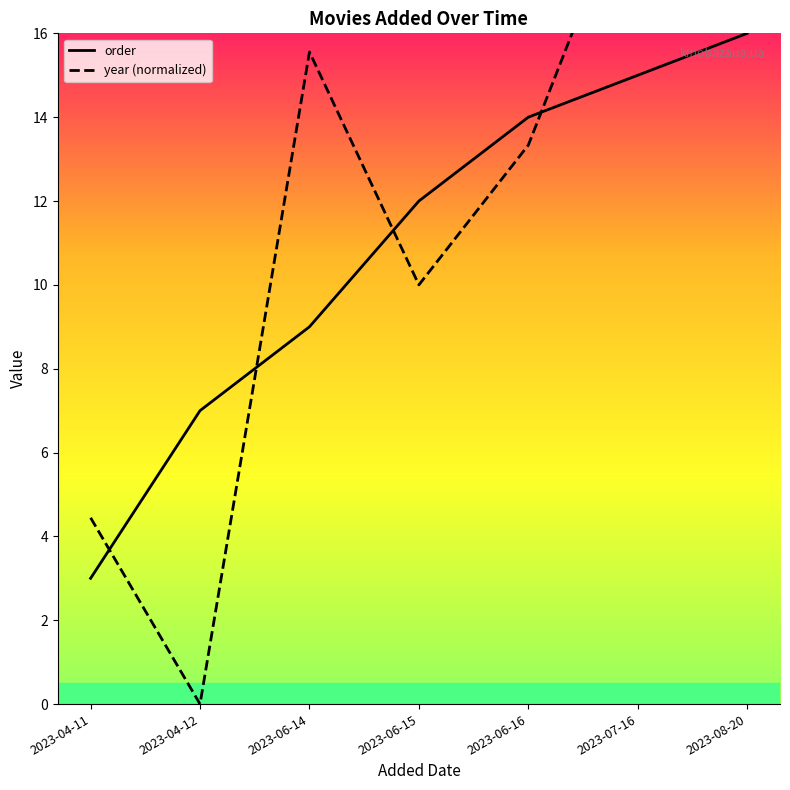

What position from the left is 2023-08-20?

7